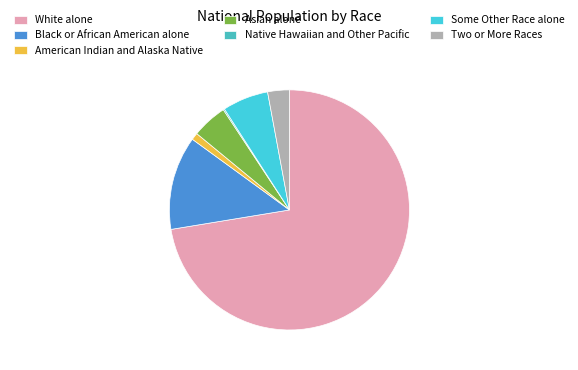

To the nearest percent, what is the combined percentage of Black or African American alone and Native Hawaiian and Other Pacific?

13%